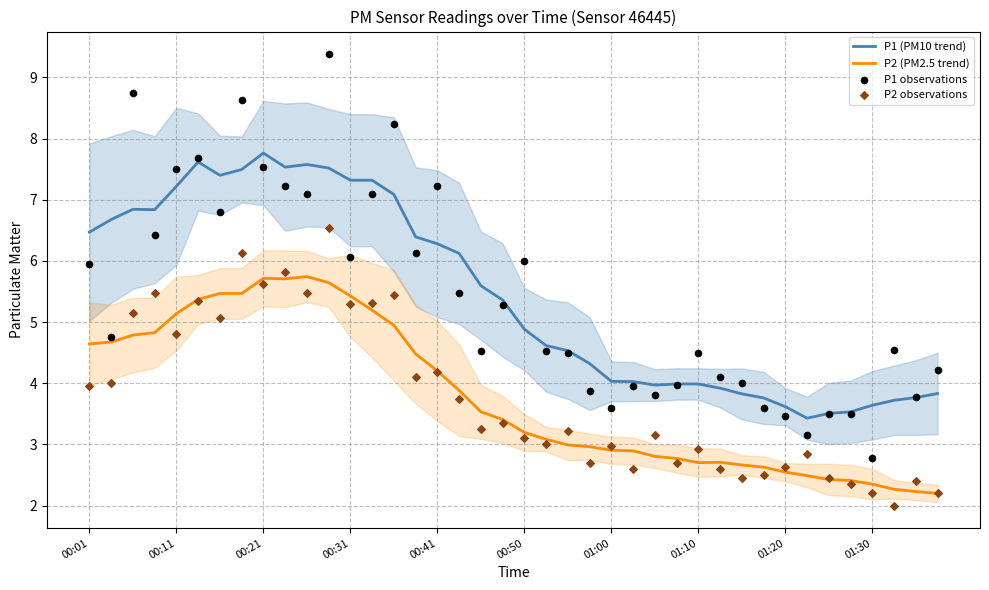

True or false: P2 (PM2.5 trend) and P1 (PM10 trend) intersect in this chart.

False